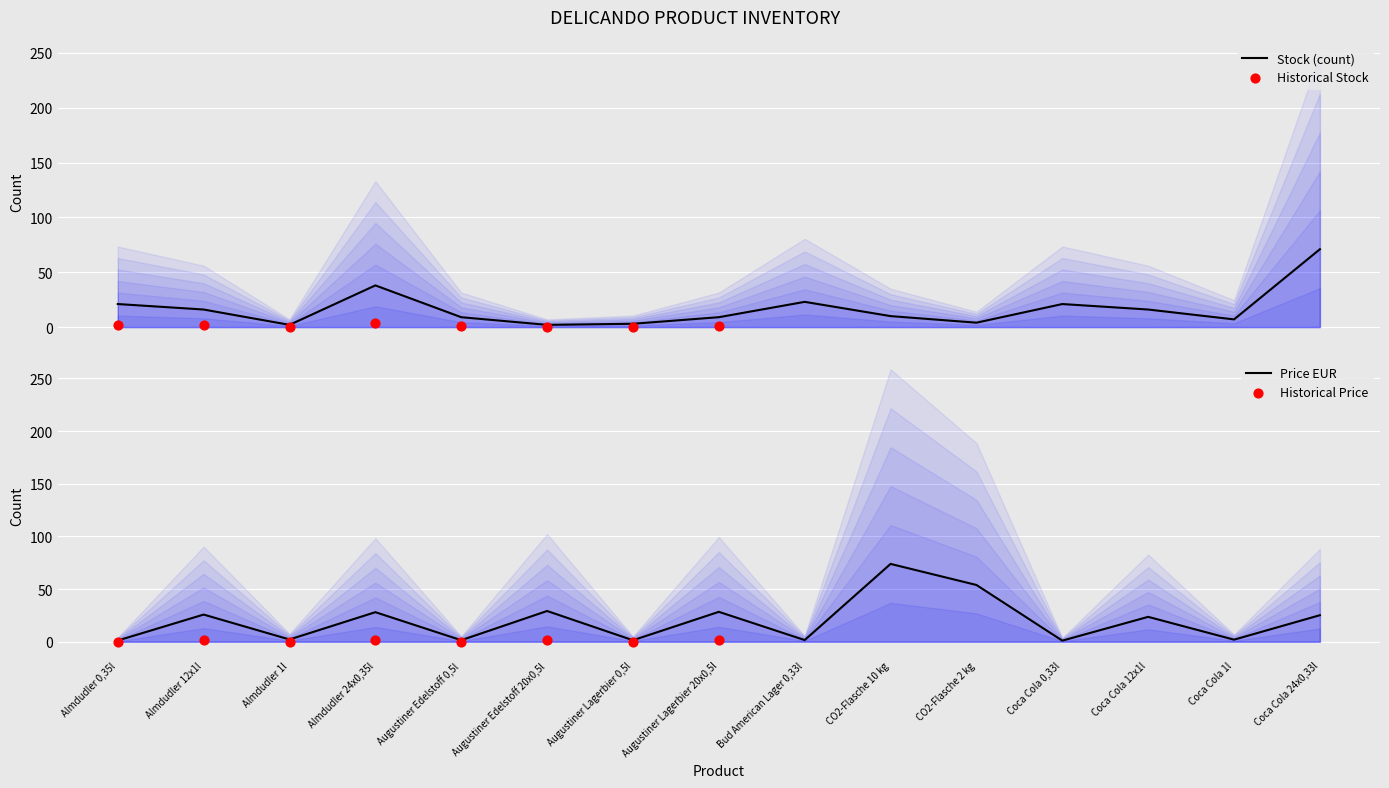

What is the total value across all series at Augustiner Lagerbier 0,5l?

4.4